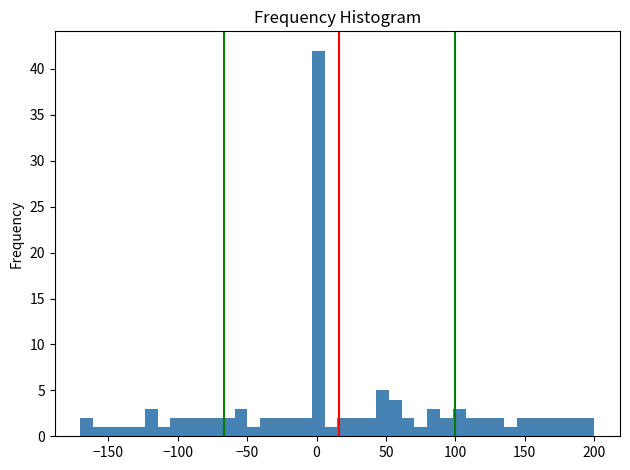

Around what value on the x-axis is the tallest bar? Give the approximate position of its centre, as read against the axis.

0